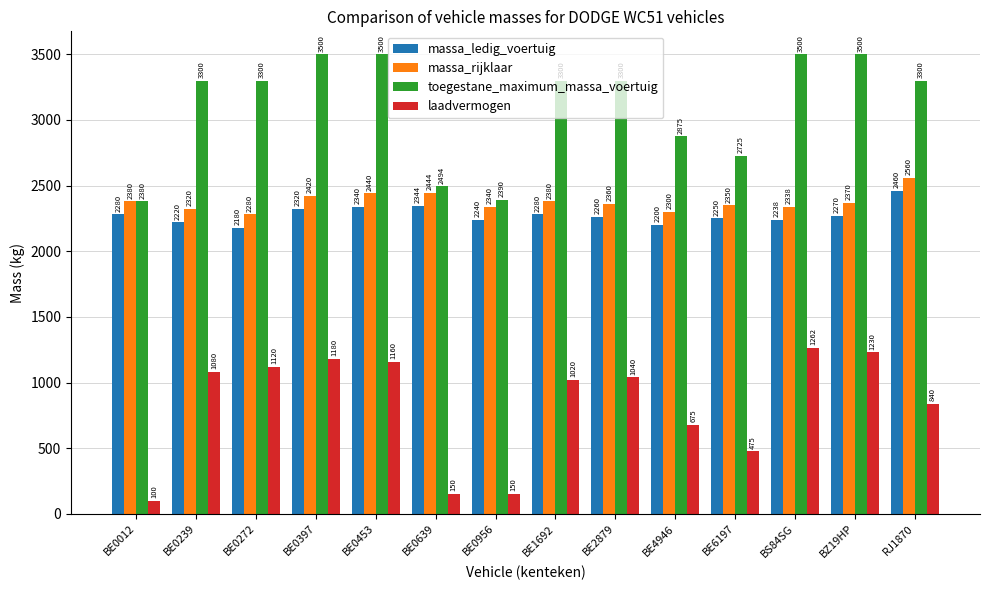

Rank the series by their maximum value, from lowest to highest.

laadvermogen, massa_ledig_voertuig, massa_rijklaar, toegestane_maximum_massa_voertuig